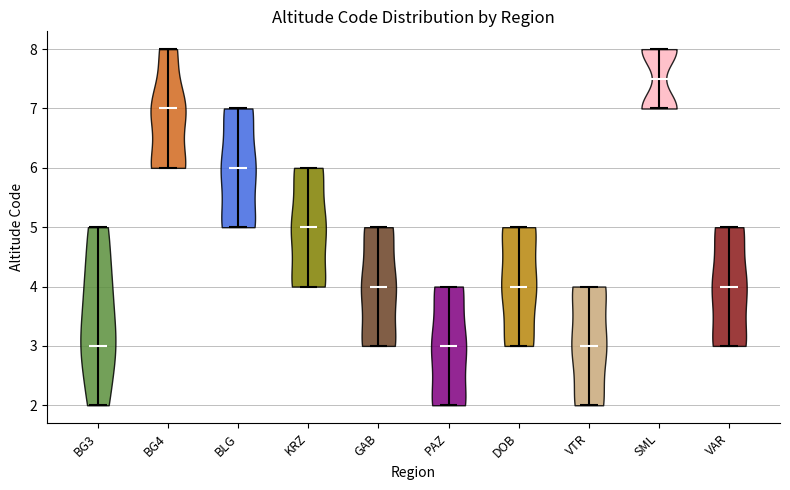

Reading left to right, read every violin against the y-axis: where its median line is, and the lowest and highest points it reaches. The values are not printed on the chart, so give them approximately, as read against the axis.

BG3: median line 3.0, lowest point 2.0, highest point 5.0
BG4: median line 7.0, lowest point 6.0, highest point 8.0
BLG: median line 6.0, lowest point 5.0, highest point 7.0
KRZ: median line 5.0, lowest point 4.0, highest point 6.0
GAB: median line 4.0, lowest point 3.0, highest point 5.0
PAZ: median line 3.0, lowest point 2.0, highest point 4.0
DOB: median line 4.0, lowest point 3.0, highest point 5.0
VTR: median line 3.0, lowest point 2.0, highest point 4.0
SML: median line 7.5, lowest point 7.0, highest point 8.0
VAR: median line 4.0, lowest point 3.0, highest point 5.0